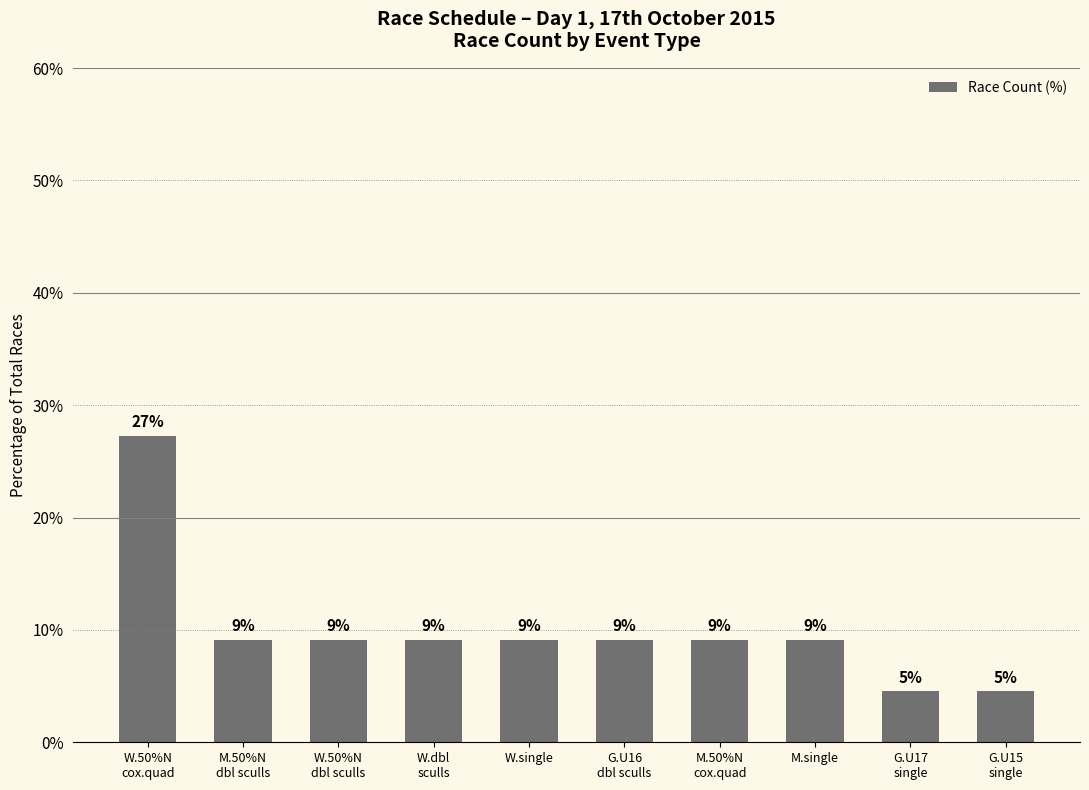

What is the difference between the second highest and second lowest values?

4.5